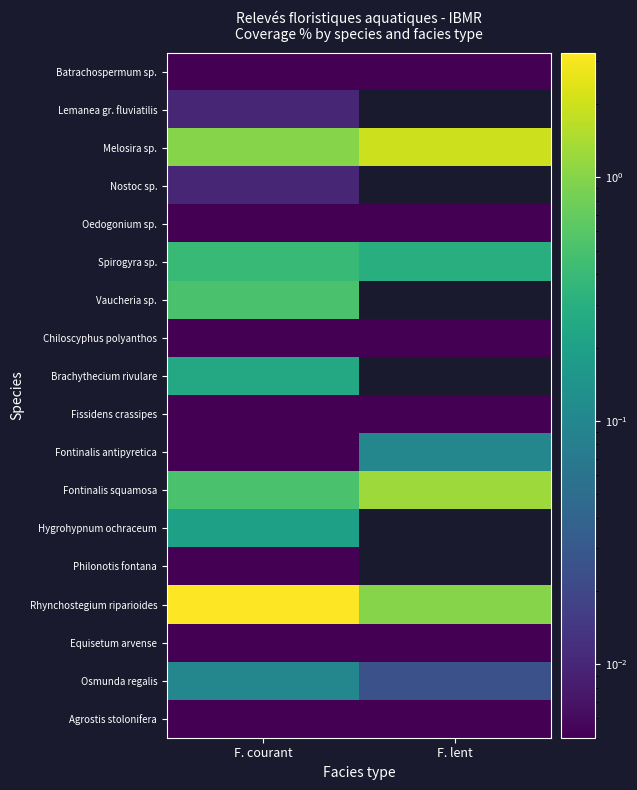

What is the greatest value displayed?

3.2